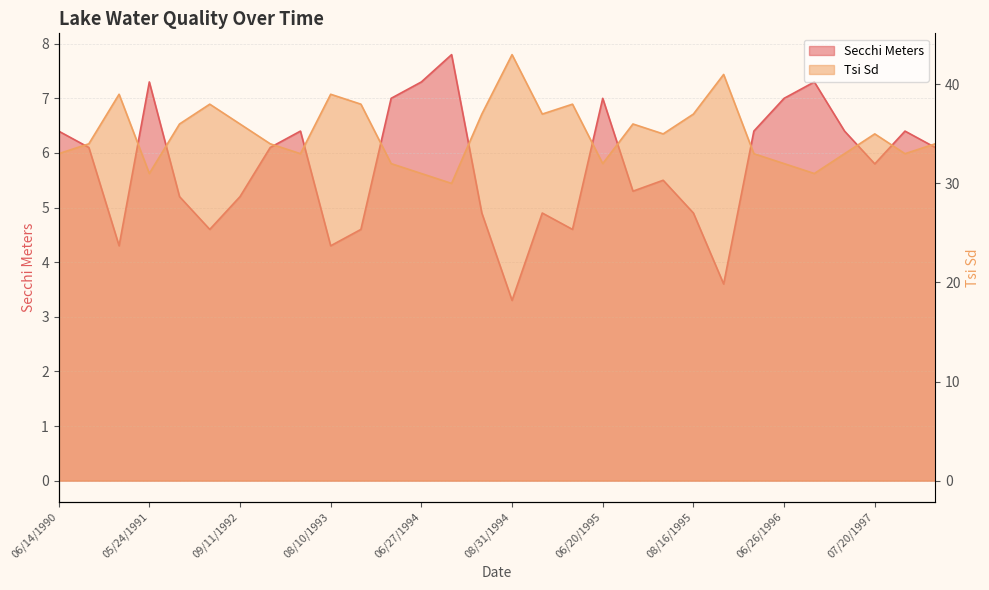

How many lines are shown in the chart?

2